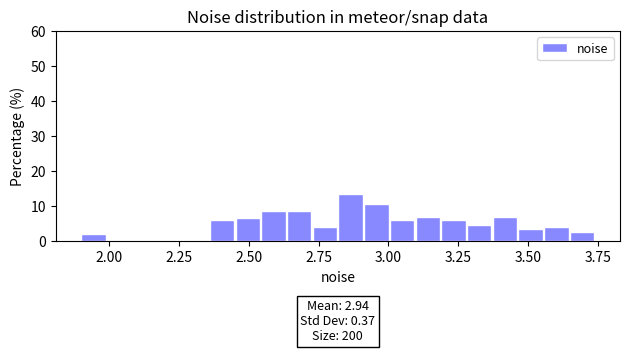

Around what value on the x-axis is the tallest bar? Give the approximate position of its centre, as read against the axis.

2.85